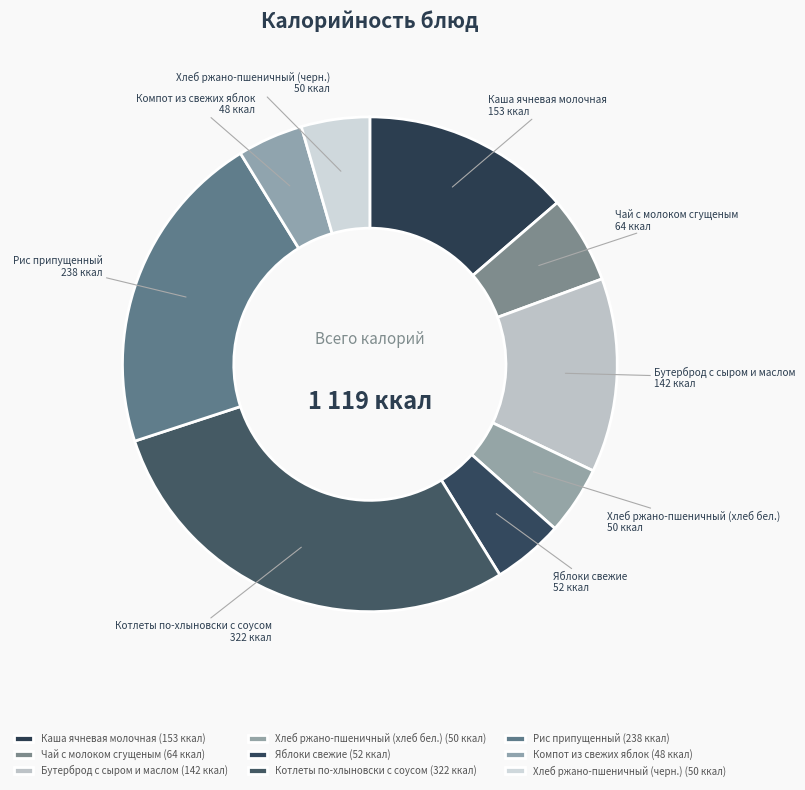

How many slices are in this pie chart?

9